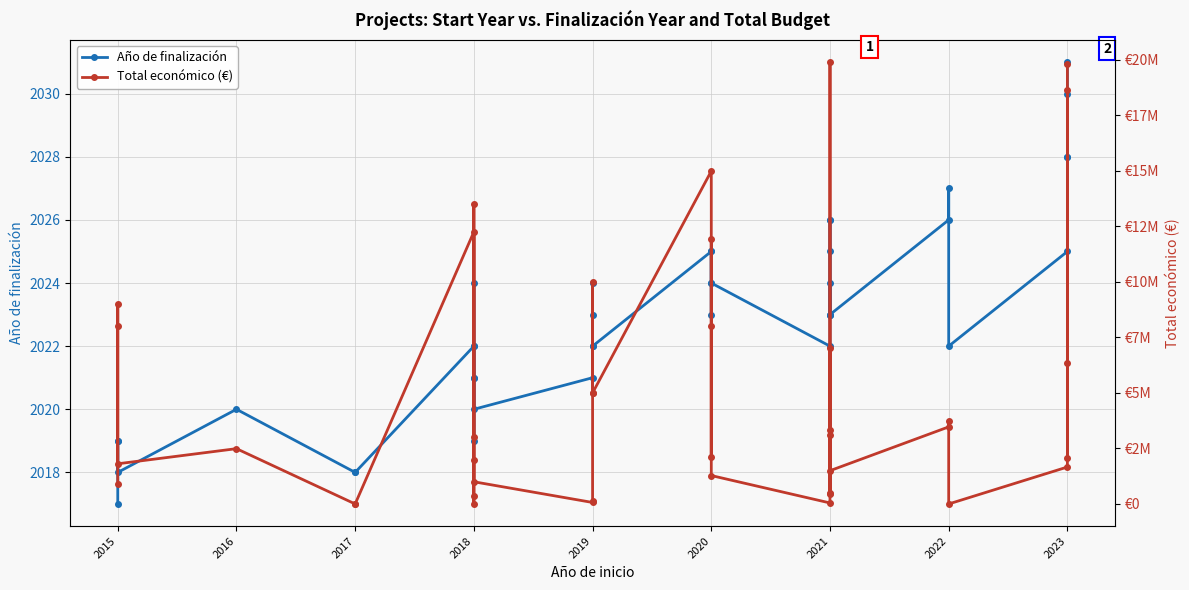

Which series ends up on top after the final intersection of Año de finalización and Total económico (€)?

Total económico (€)